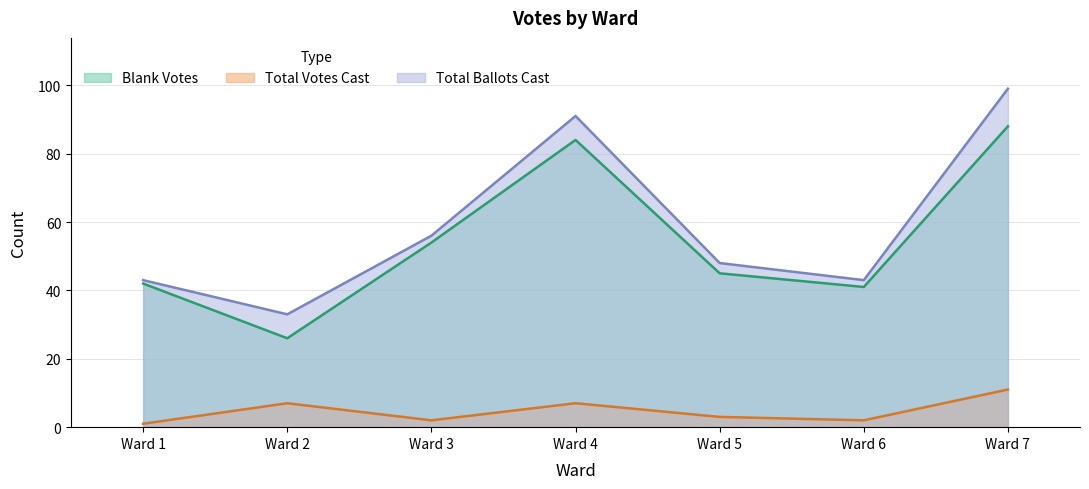

Reading right to left, extract all data points from this chart.

Blank Votes: Ward 7=88	Ward 6=41	Ward 5=45	Ward 4=84	Ward 3=54	Ward 2=26	Ward 1=42
Total Votes Cast: Ward 7=11	Ward 6=2	Ward 5=3	Ward 4=7	Ward 3=2	Ward 2=7	Ward 1=1
Total Ballots Cast: Ward 7=99	Ward 6=43	Ward 5=48	Ward 4=91	Ward 3=56	Ward 2=33	Ward 1=43